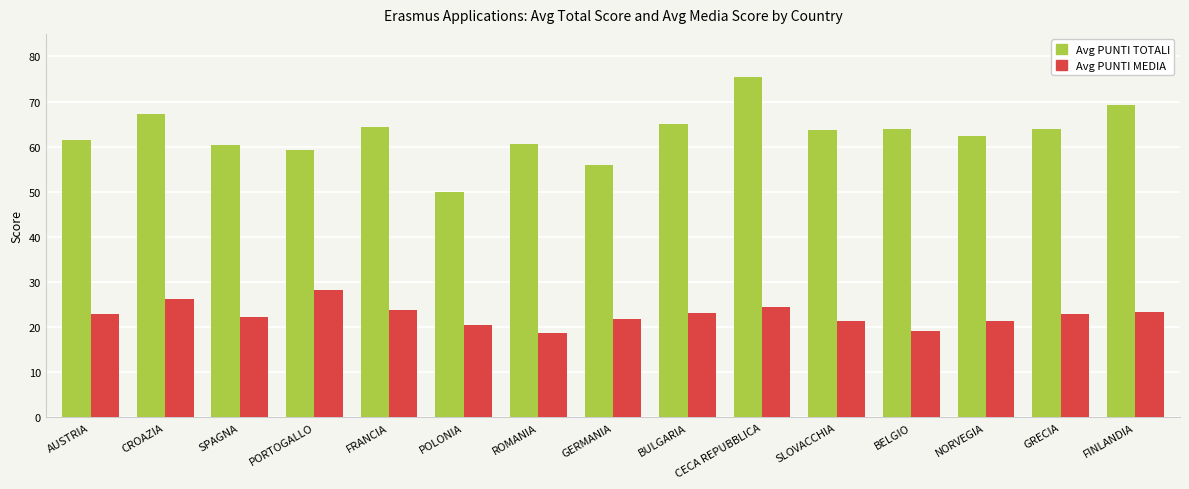

The Avg PUNTI TOTALI series shows 61.5 at AUSTRIA. True or false?

True